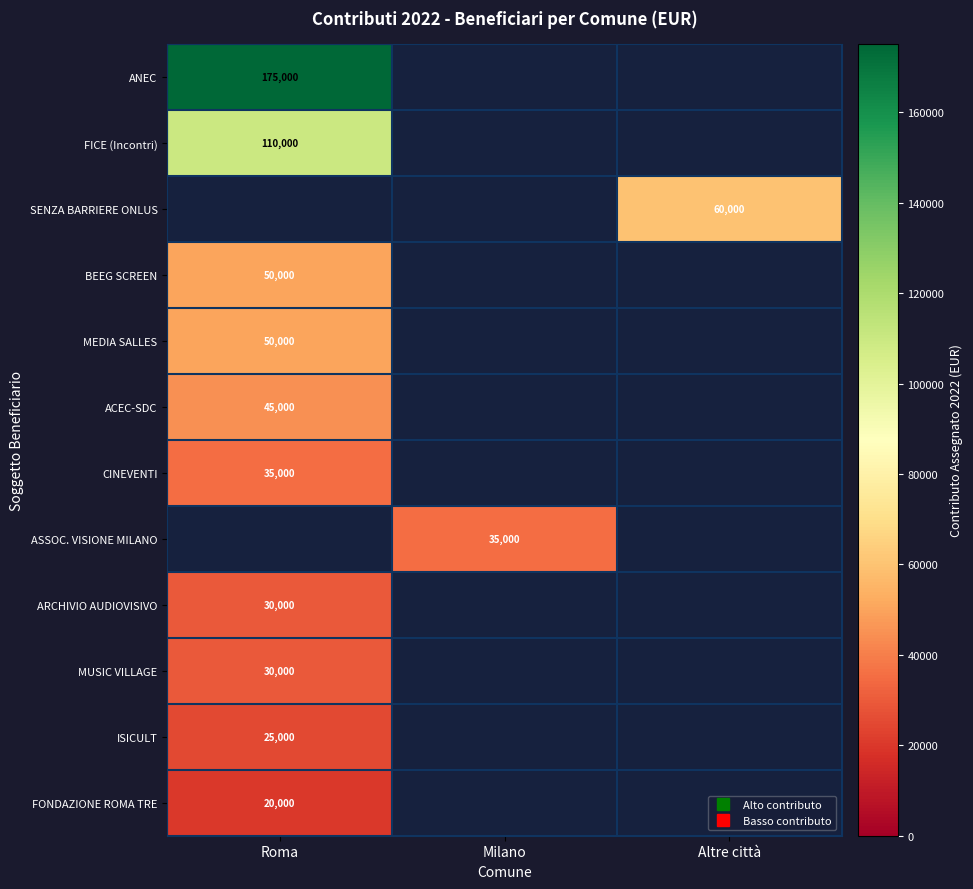

What is the maximum value for MEDIA SALLES?

50000.0